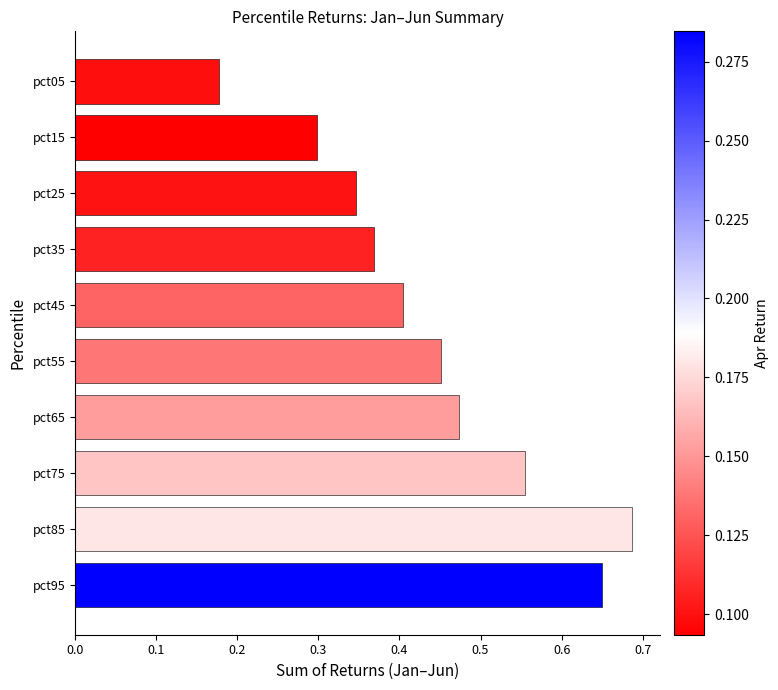

The value at pct85 is 1.2. True or false?

False